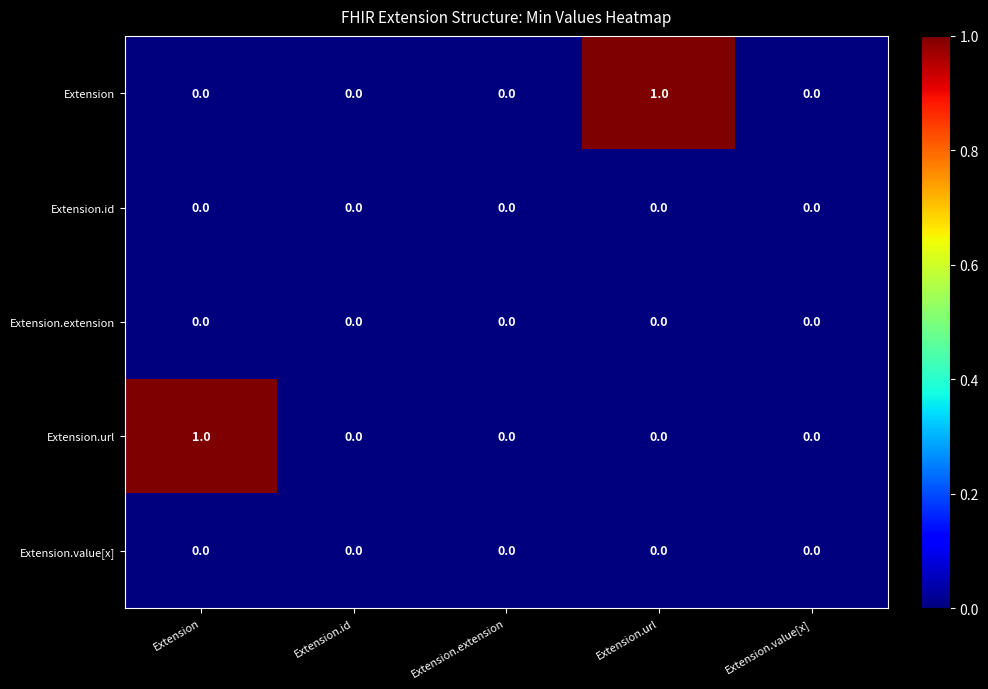

Which series changed the most between Extension.url and Extension.value[x]?

Extension